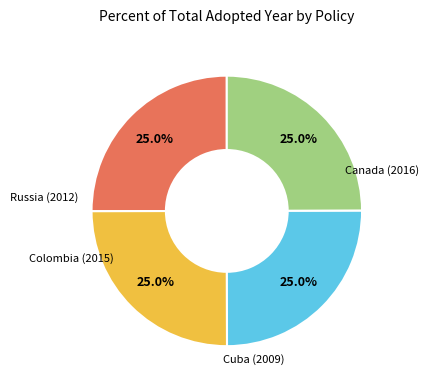

How many slices are in this pie chart?

4